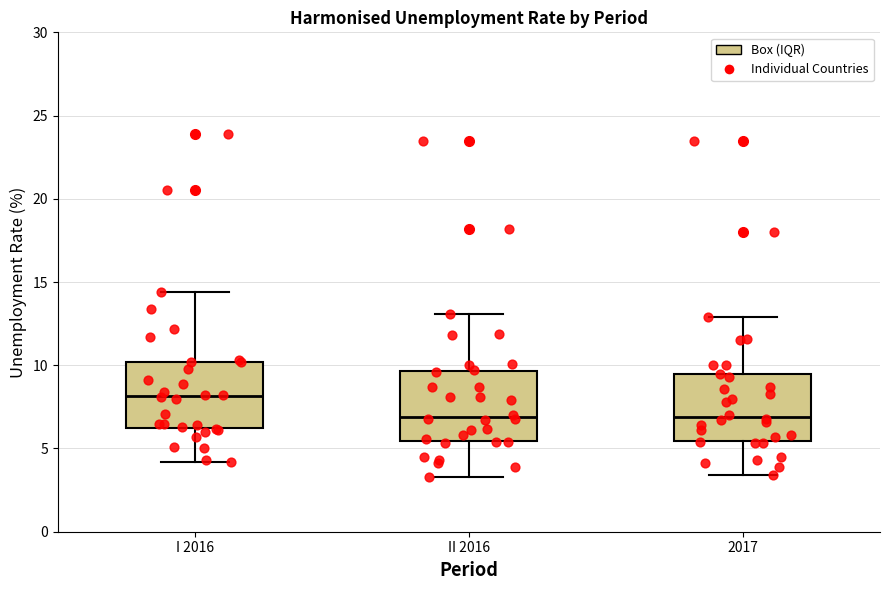

Reading left to right, transcribe this box plot: for each box, give where its median line is, the range the box spans, and where its two whiskers end, as read against the y-axis. The values are not printed on the chart, so give them approximately, as read against the axis.

I 2016: median 8.0, box 6.0 to 10.0, whiskers 4.0 to 14.5
II 2016: median 7.0, box 5.5 to 9.5, whiskers 3.5 to 13.0
2017: median 7.0, box 5.5 to 9.5, whiskers 3.5 to 13.0